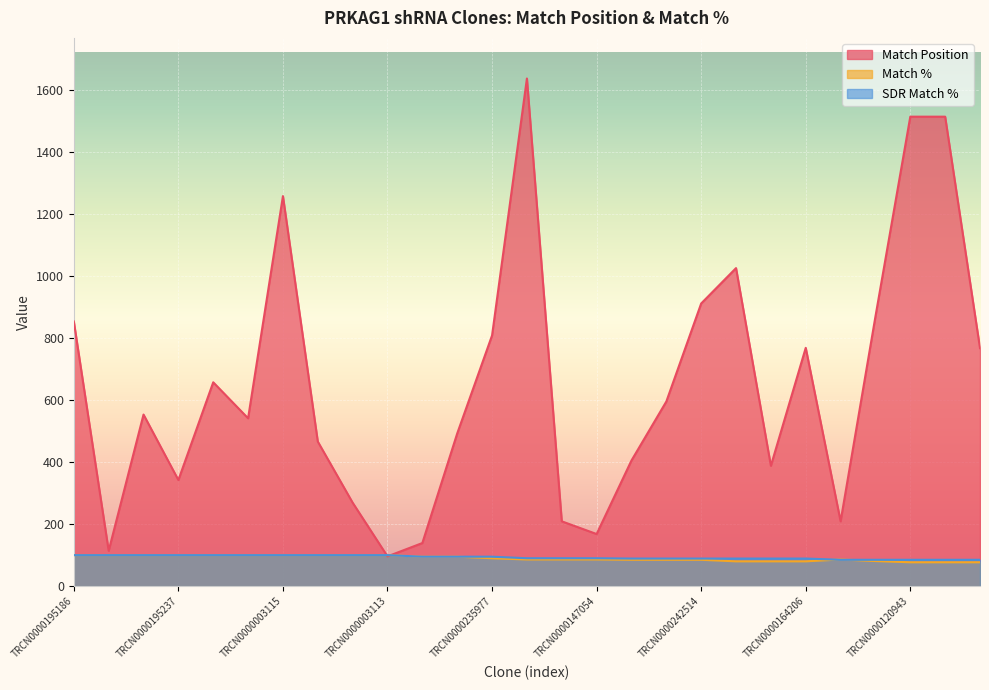

True or false: Match Position and Match % intersect in this chart.

True